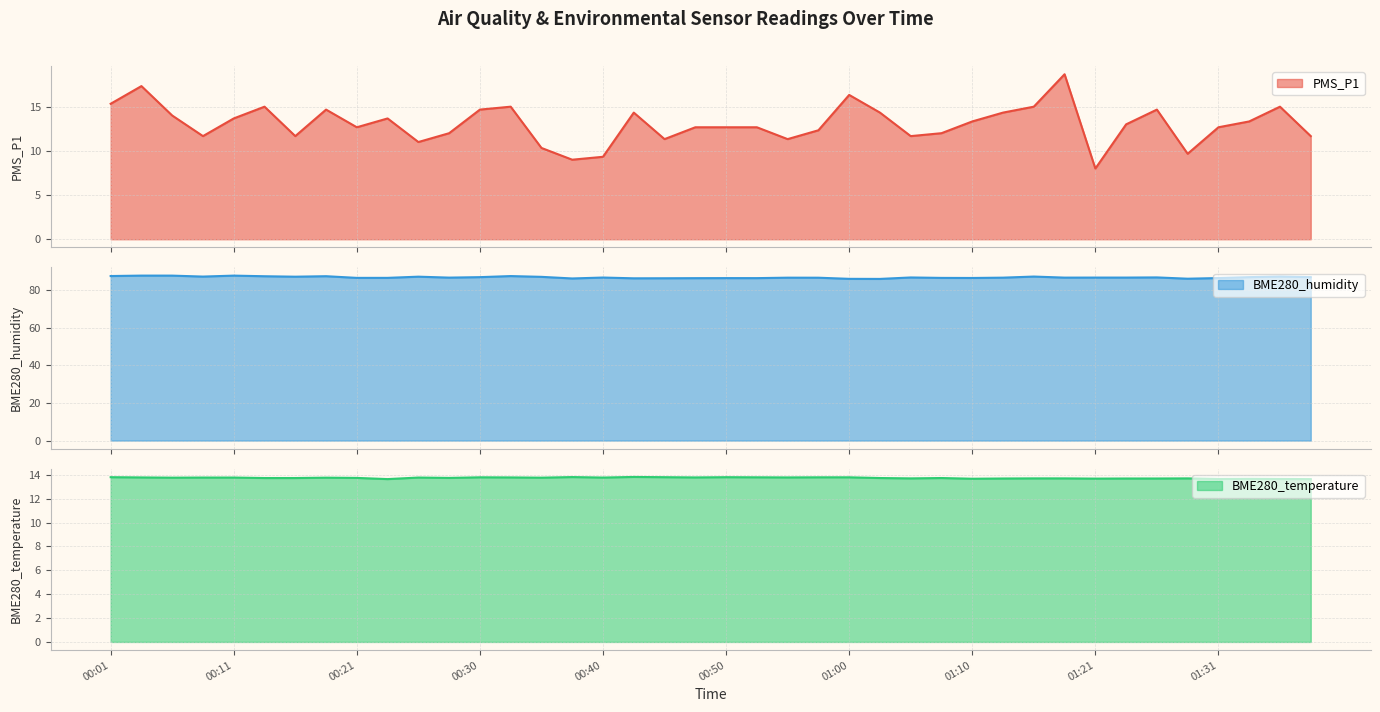

Where is the first local maximum for BME280_temperature?

00:18